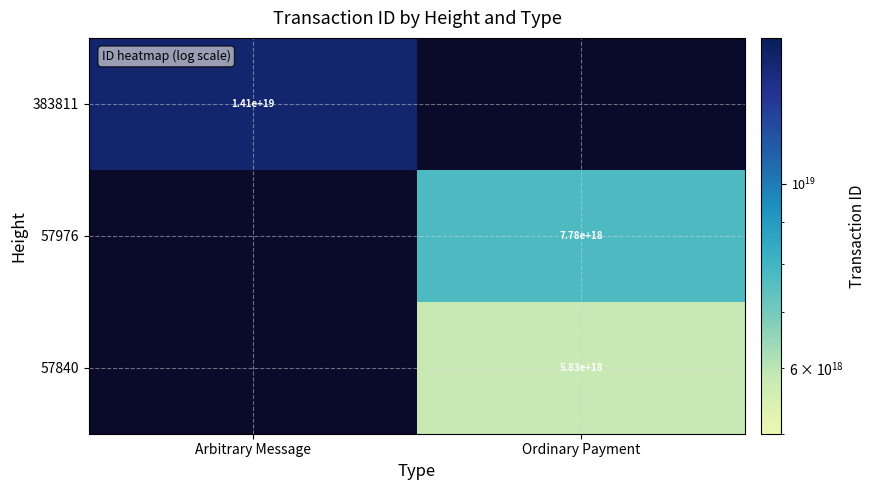

Is the value of 57976 at Ordinary Payment greater than the value of 383811 at Arbitrary Message?

No